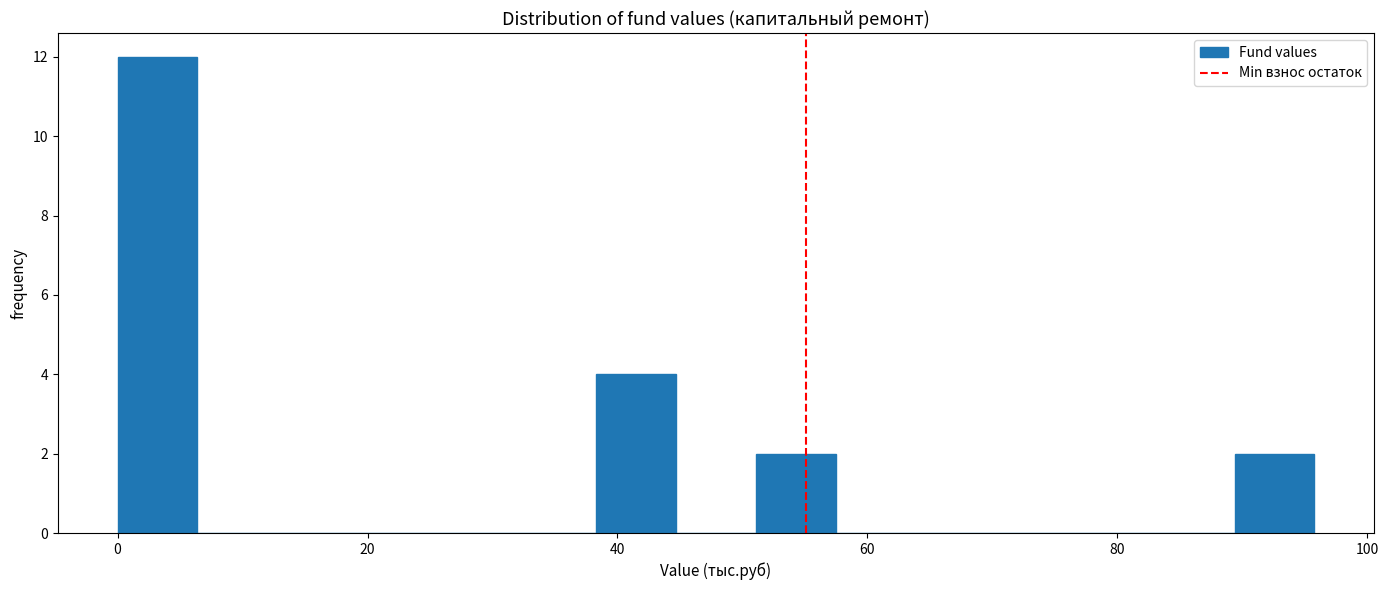

Read against the x-axis, roughly where is the centre of the tallest bar?

4